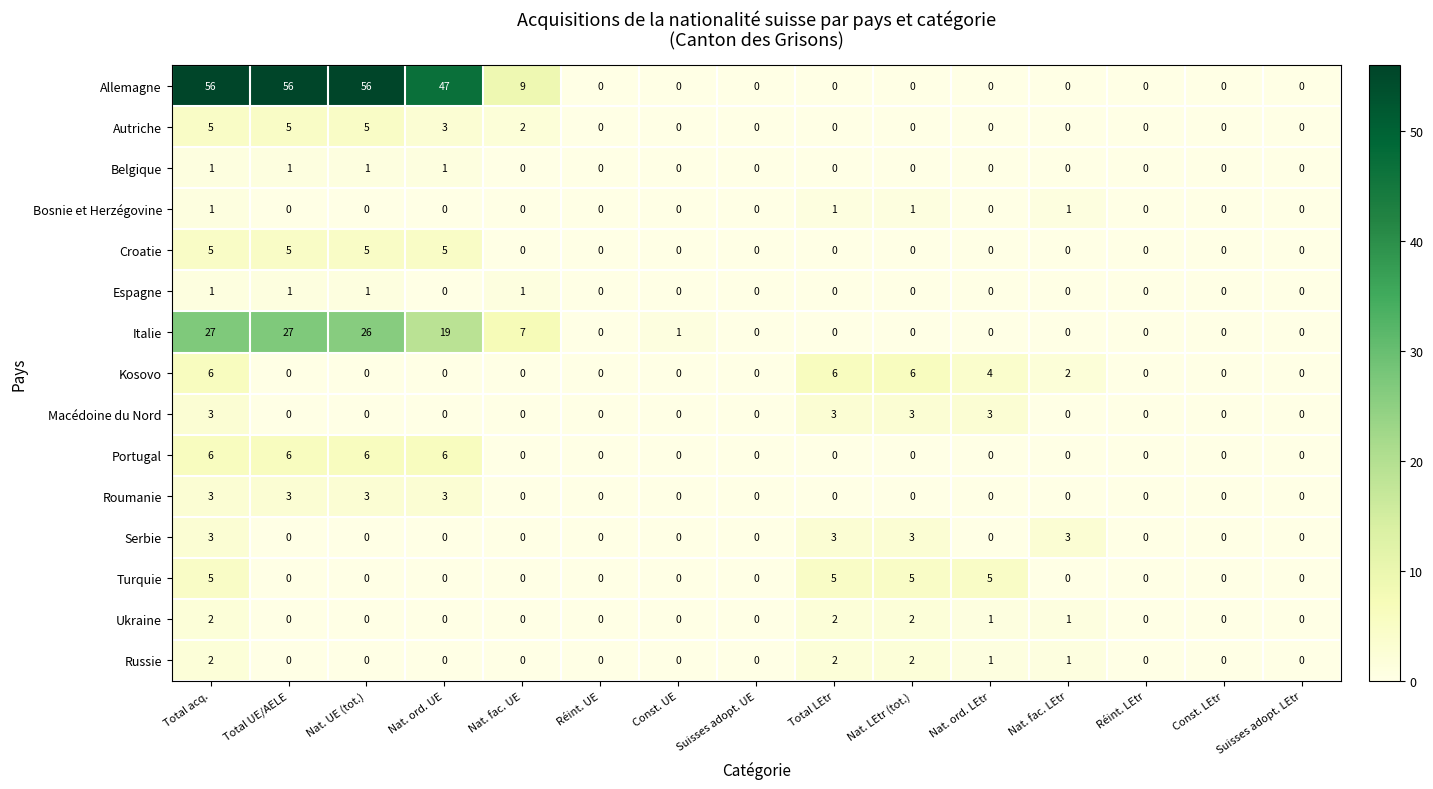

Is it true that Ukraine equals 1 at Nat. ord. LEtr?

True